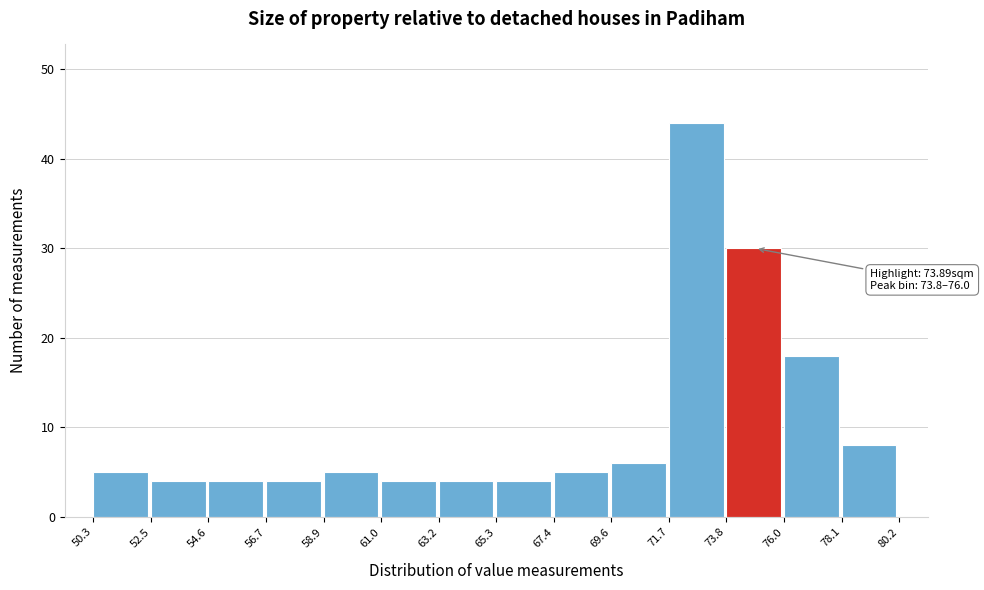

Which range on the x-axis has the tallest bar?

71.7 to 73.8